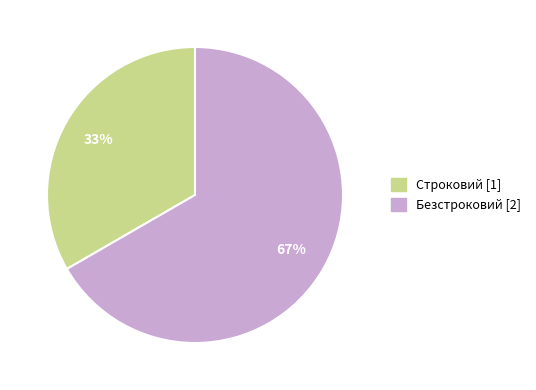

Rank the categories by value from lowest to highest.

Строковий, Безстроковий